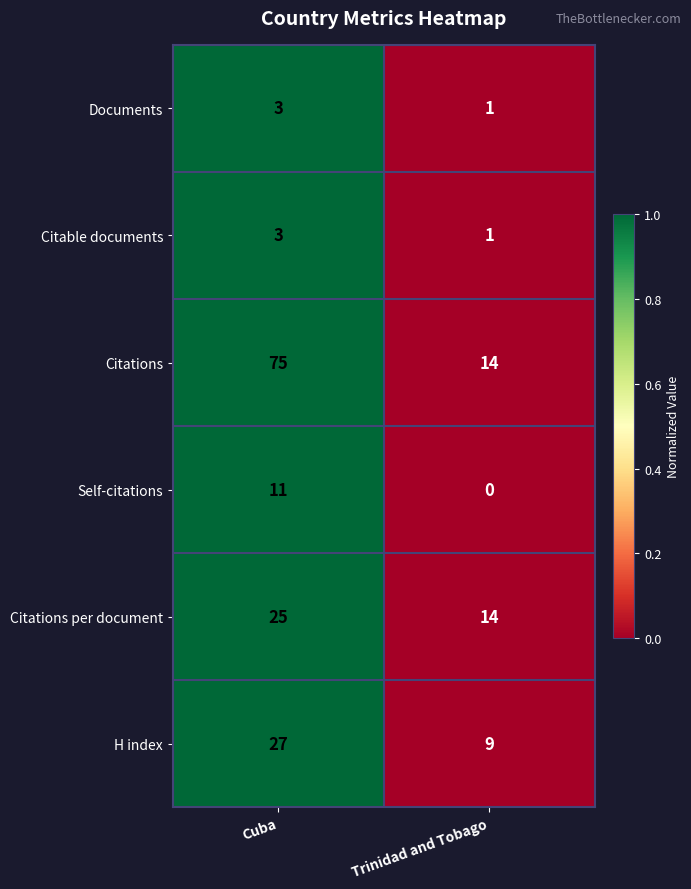

Rank the categories by H index value from lowest to highest.

Trinidad and Tobago, Cuba